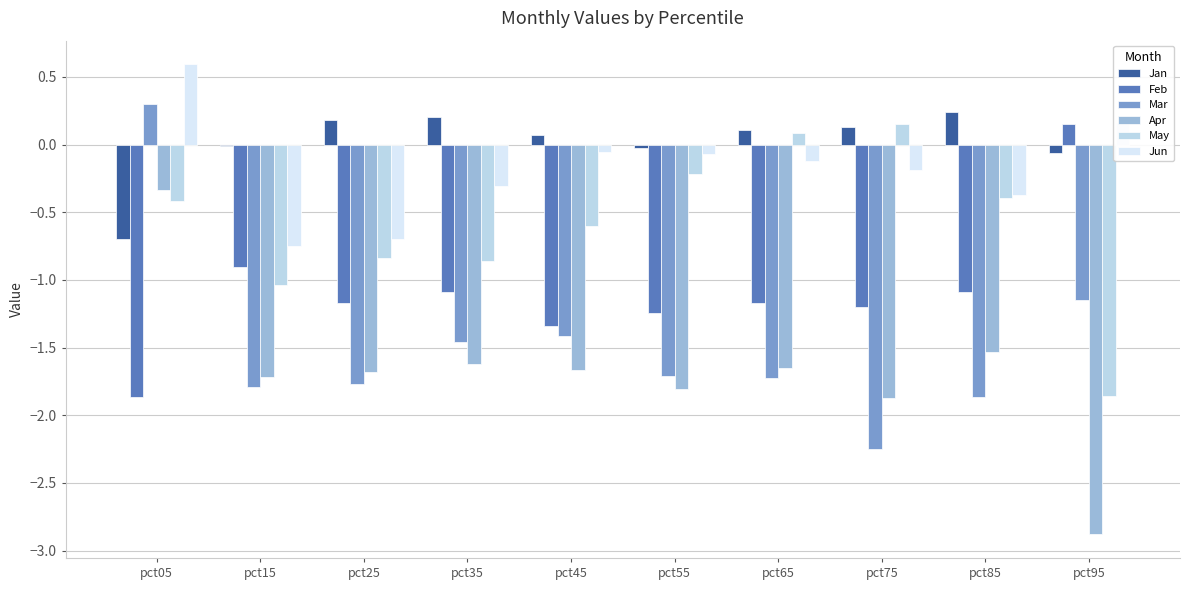

What are all the series names shown in the legend?

Jan, Feb, Mar, Apr, May, Jun